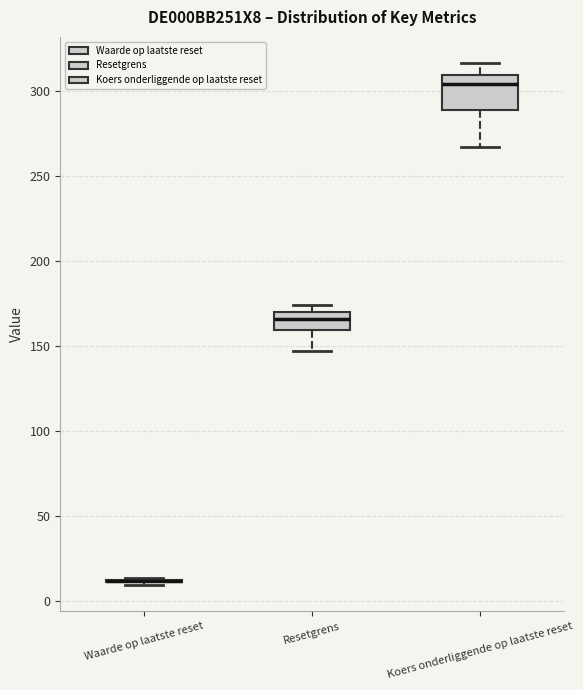

Reading left to right, read every box against the y-axis: the position of its median line, the range the box covers, and the ends of its whiskers. The values are not printed on the chart, so give them approximately, as read against the axis.

Waarde op laatste reset: box collapsed to a line at 10, whiskers 10 to 15
Resetgrens: median 165, box 160 to 170, whiskers 145 to 175
Koers onderliggende op laatste reset: median 305, box 290 to 310, whiskers 265 to 315